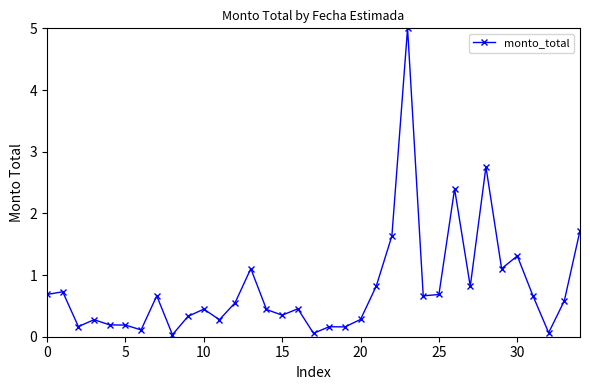

How many interior local valleys (lower than both neighbors) does the data have?

11